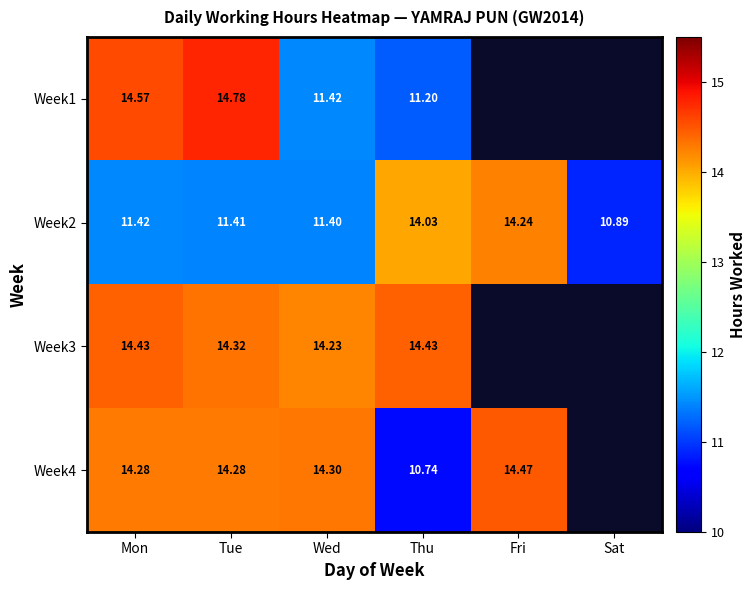

Is the value of Week1 at Wed greater than the value of Week2 at Sat?

Yes